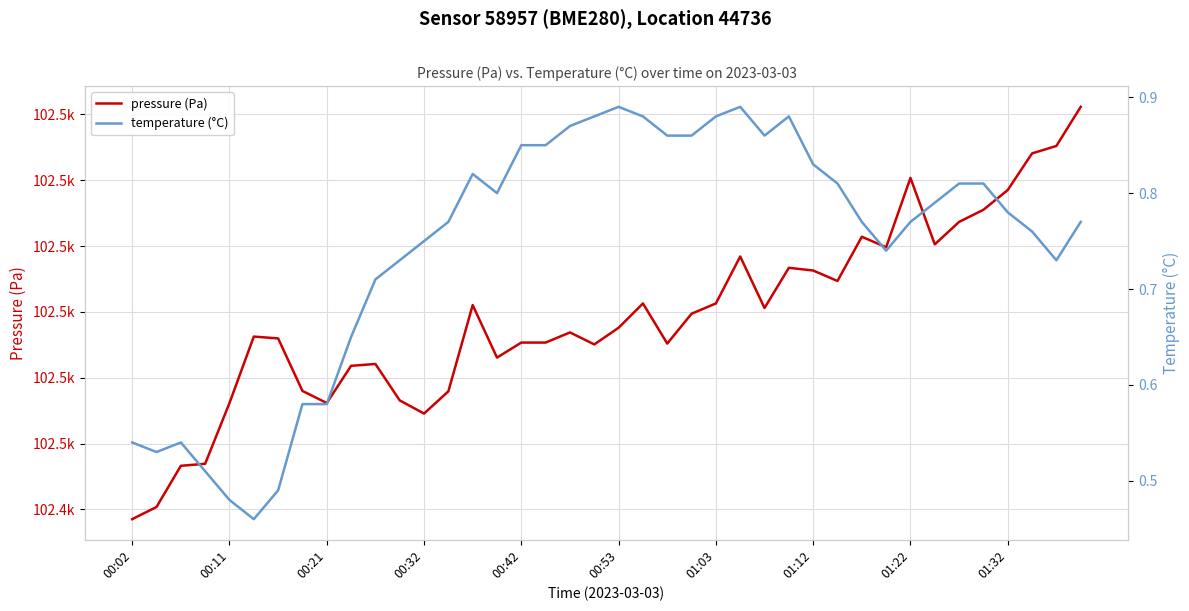

The value of temperature (°C) at 01:12 is 1.3. True or false?

False